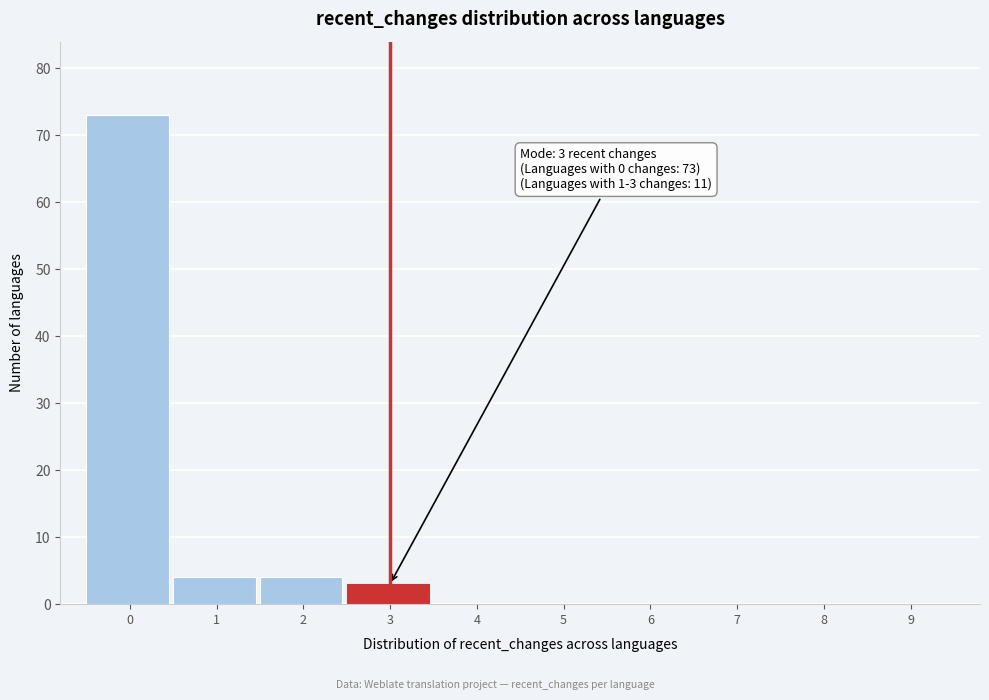

Reading left to right, extract all data points from this chart.

0=73	1=4	2=4	3=3	4=0	5=0	6=0	7=0	8=0	9=0